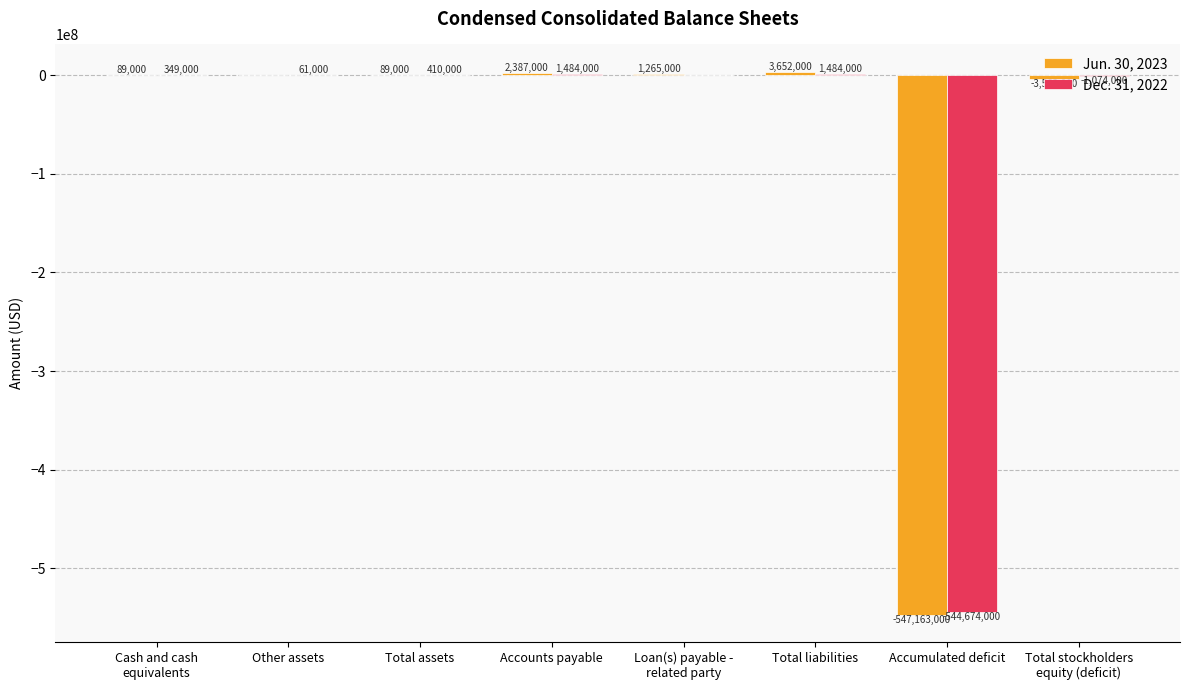

Which category has the highest value in the Jun. 30, 2023 series?

Total liabilities